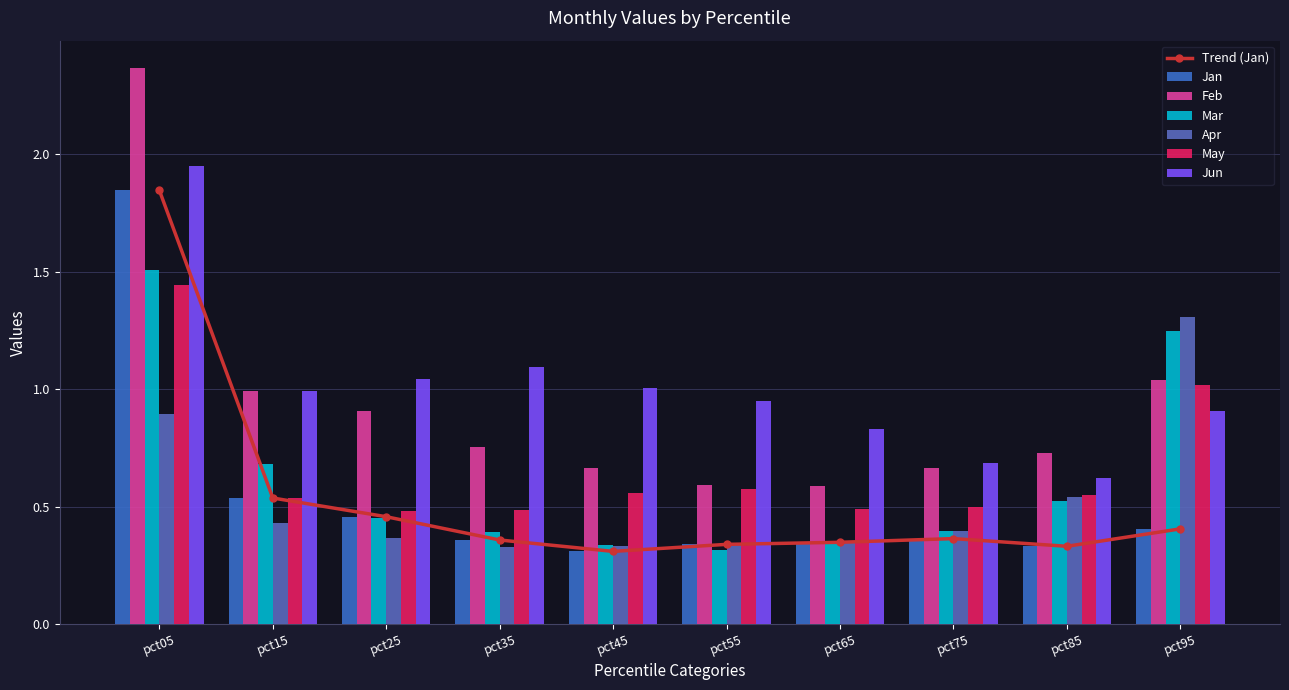

Which series has the largest total across all categories?

Jun